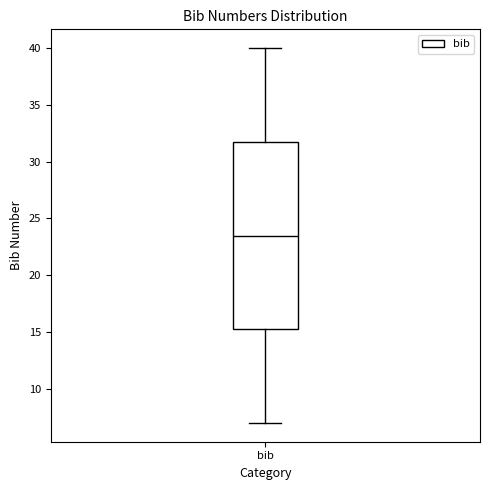

Where does the lower whisker of the box for bib end on the y-axis? The values are not printed on the chart, so give them approximately, as read against the axis.

7.0